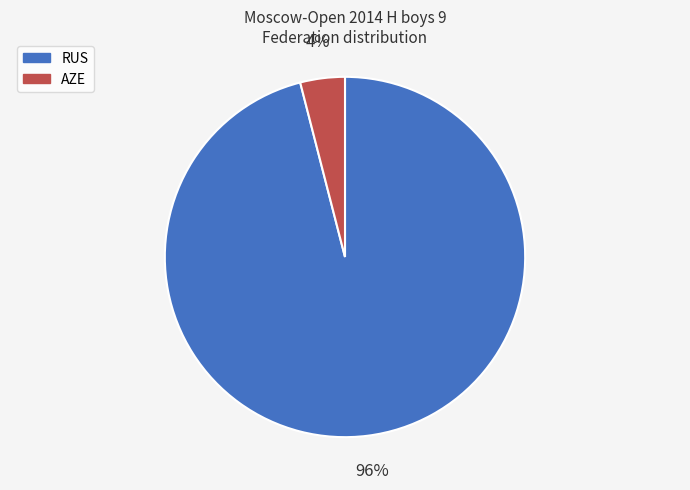

Do AZE and RUS together represent more than half of the pie?

Yes